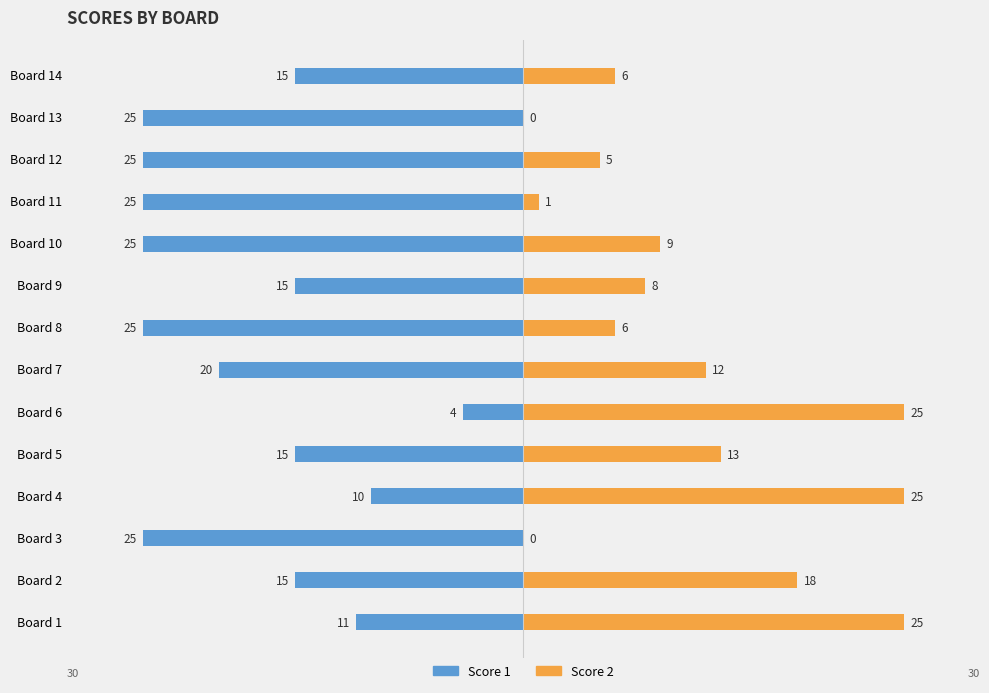

Does the chart contain stacked bars?

No